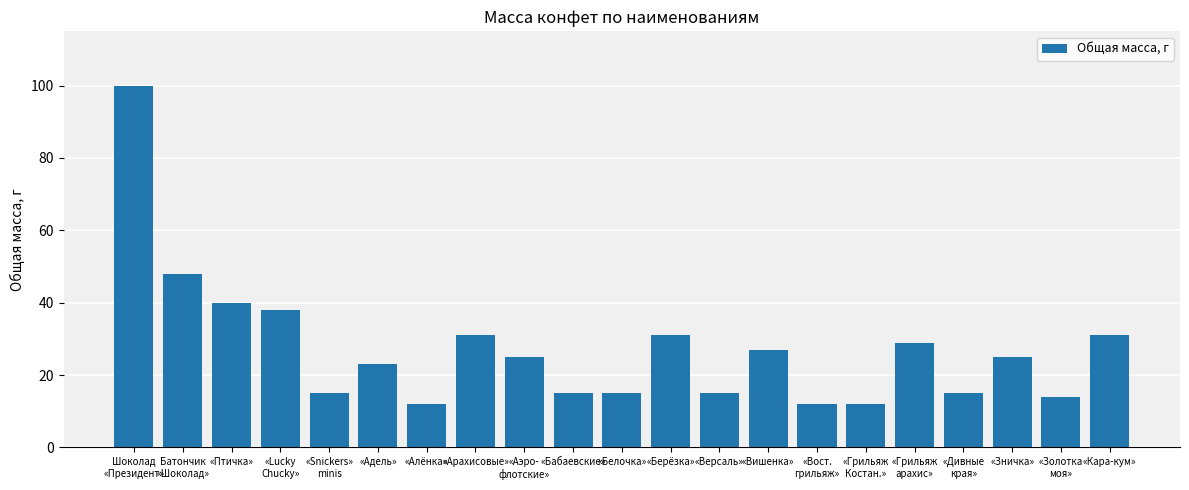

What position from the right is Шоколад
«Президент»?

21